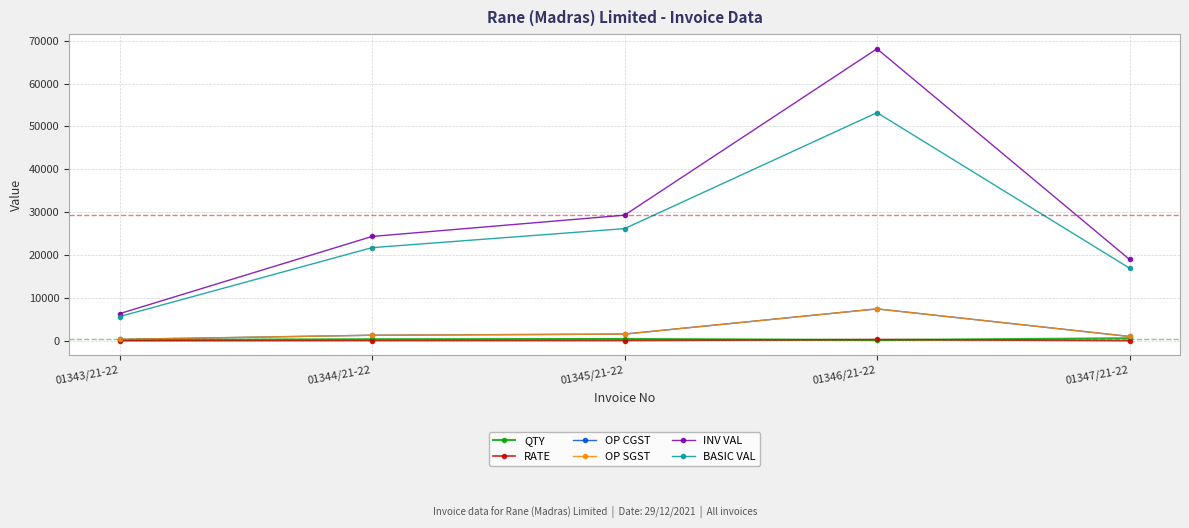

Does the chart display data point markers on the line(s)?

Yes